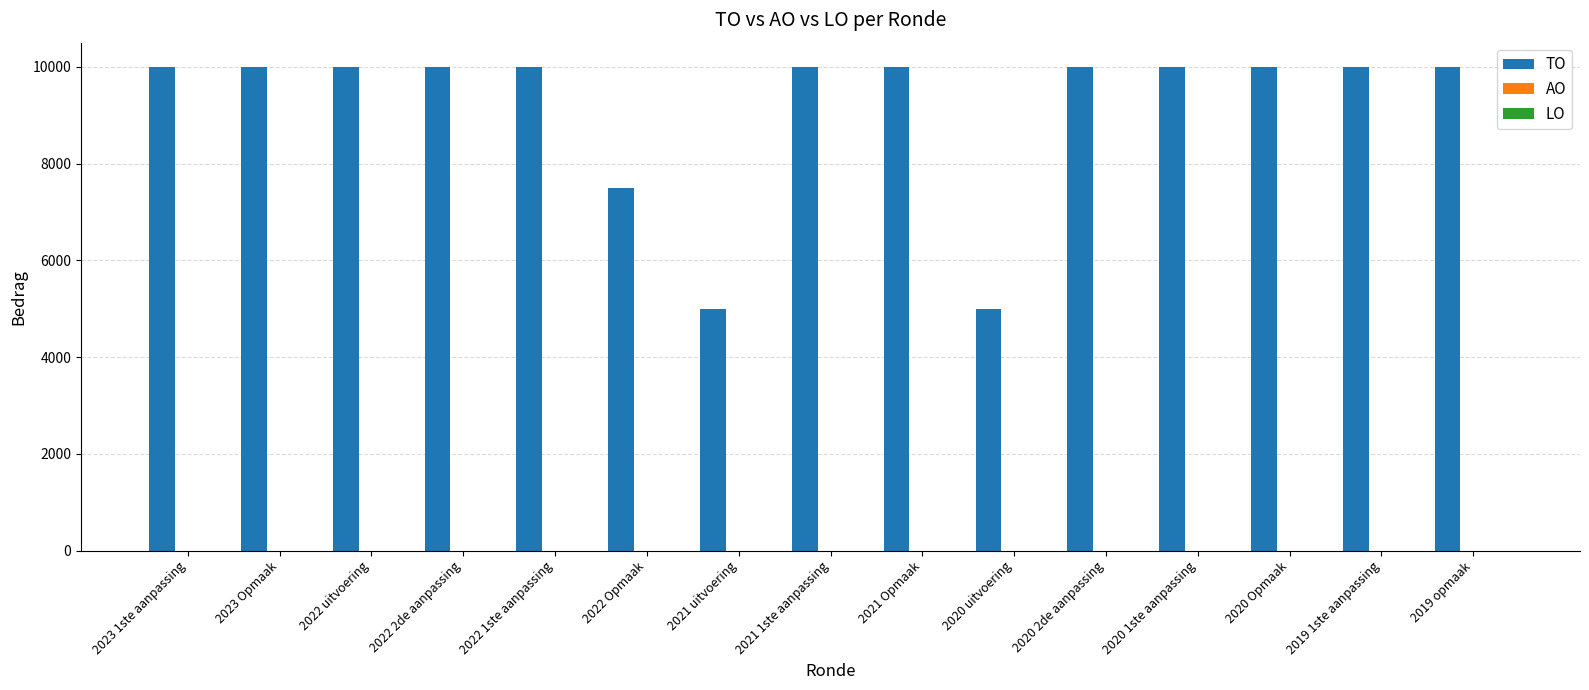

How many categories are shown in the chart?

15